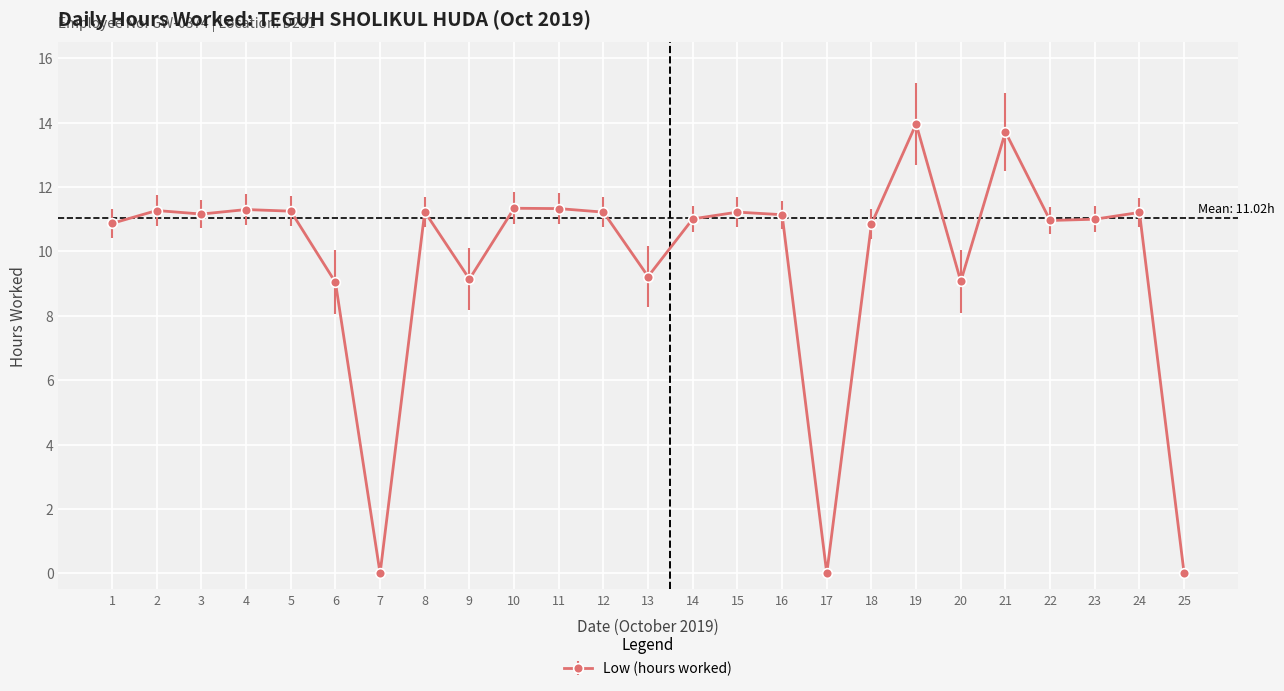

What is the approximate value at 19?

14.0